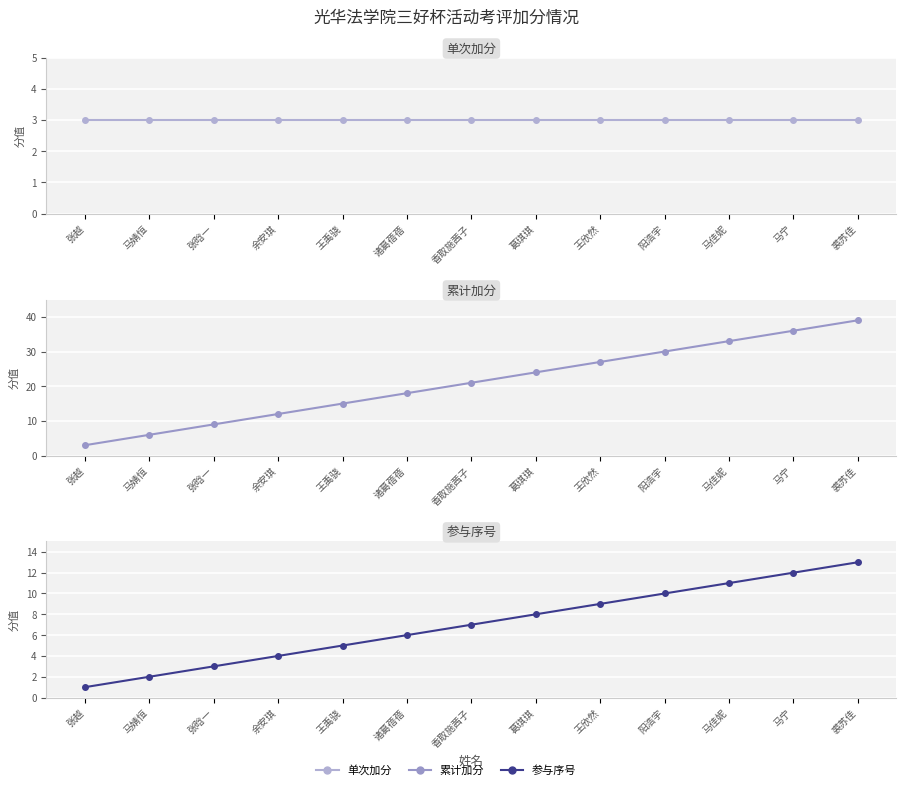

What are all the series names shown in the legend?

加分, 累计加分, 序号